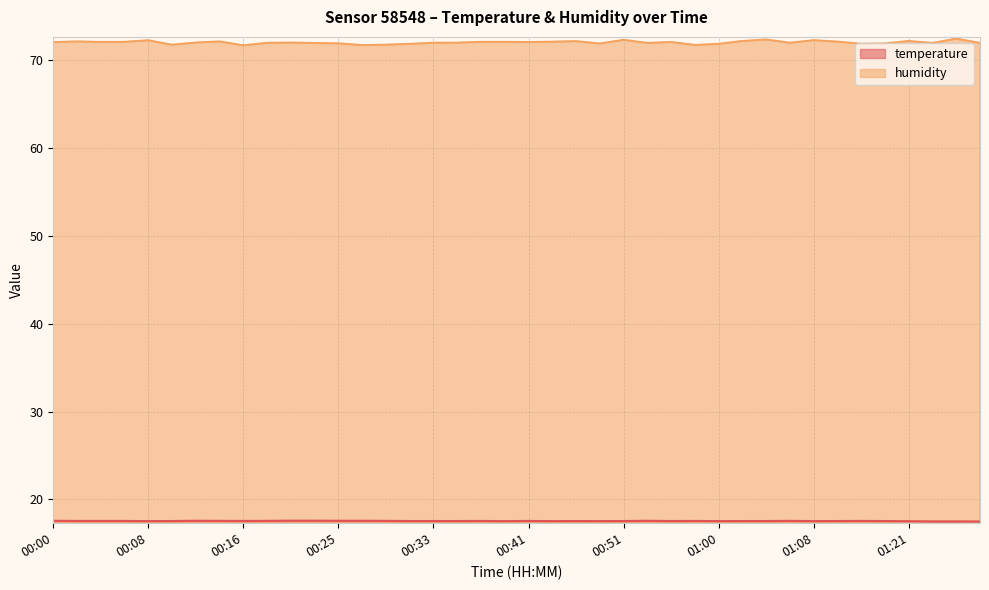

True or false: humidity has a value of 114.3 at 00:58.

False